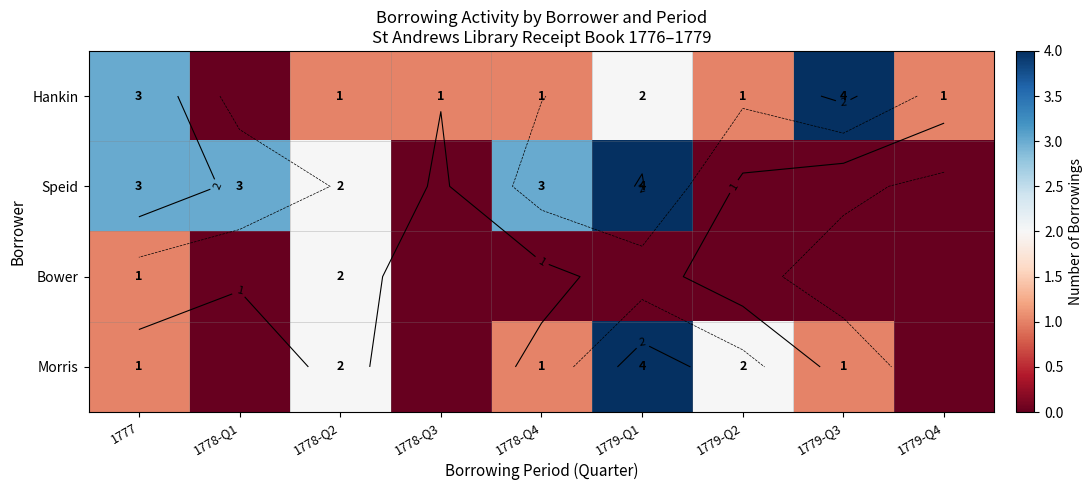

Which label corresponds to the largest value in the chart?

1779-Q3